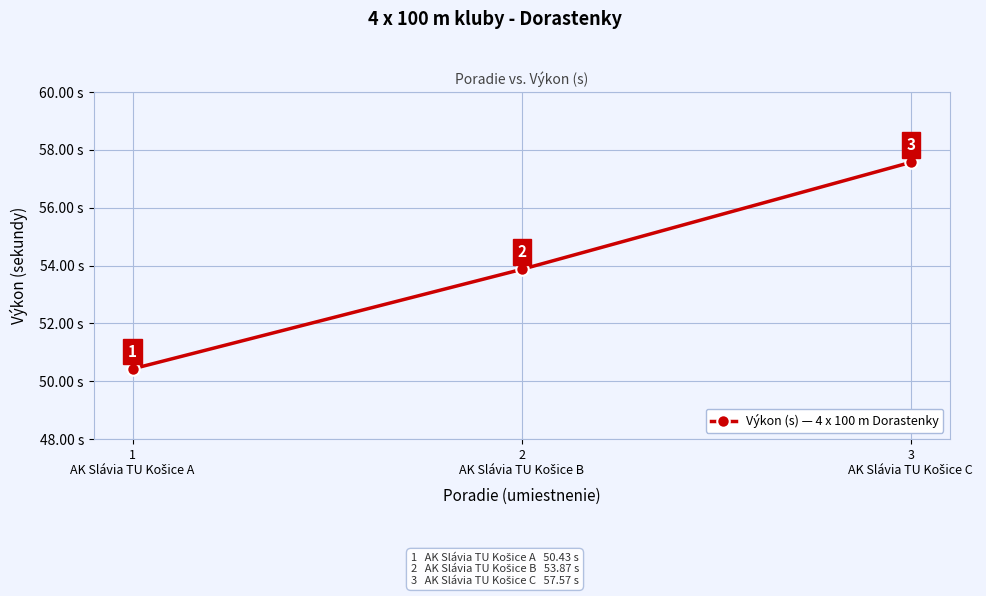

What is the value of the 1st point from the left?

50.4